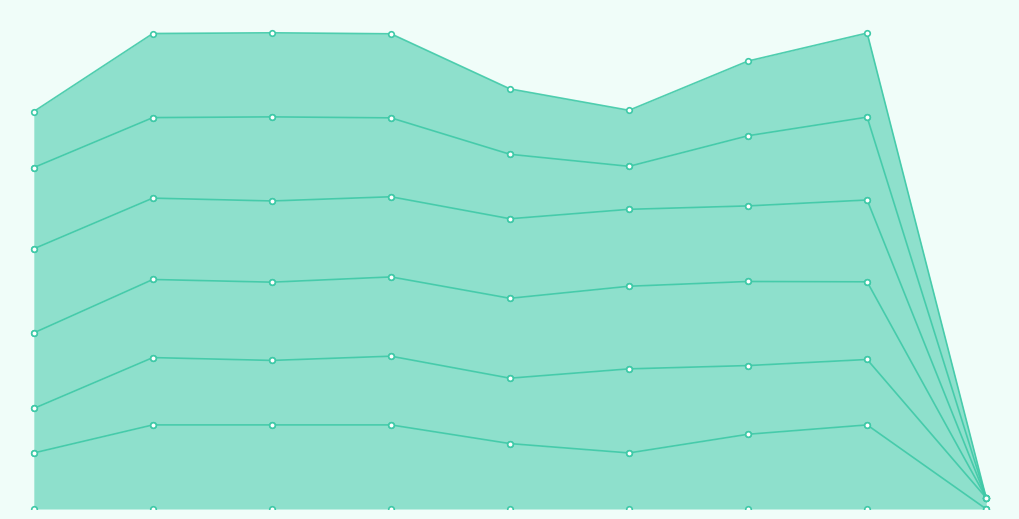

What is the sum of all Best Lap time values?

28.6